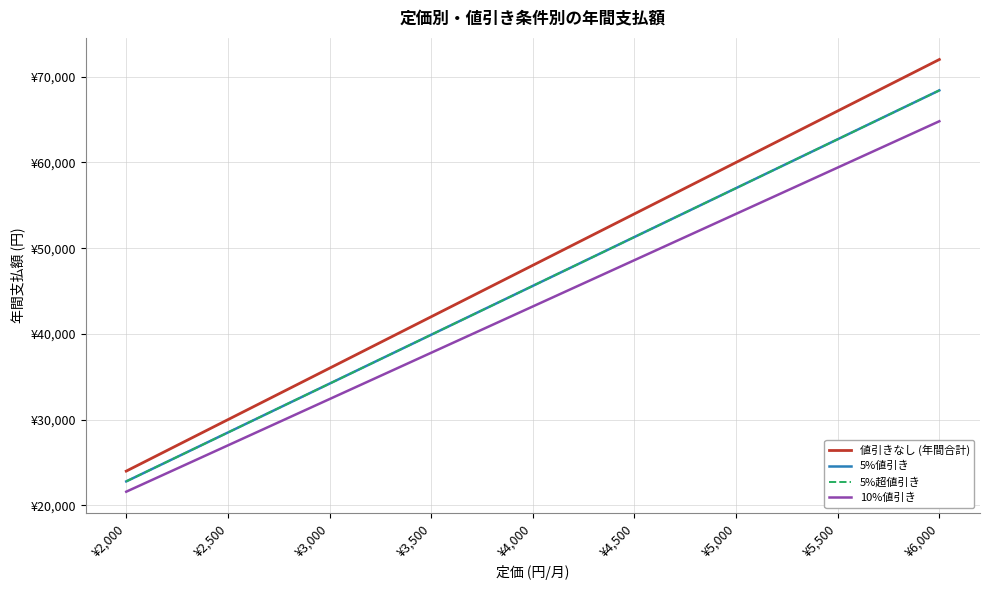

Count the 値引きなし (年間合計) values in the range 36000 to 60000.

5